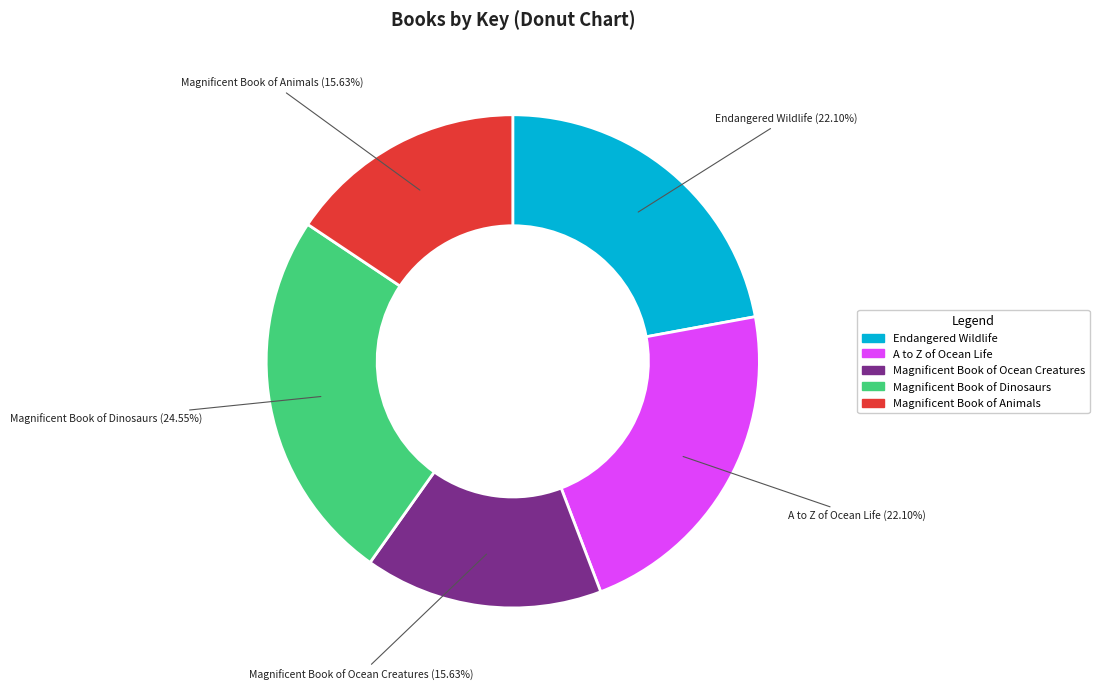

Is A to Z of Ocean Life the majority of the pie?

No